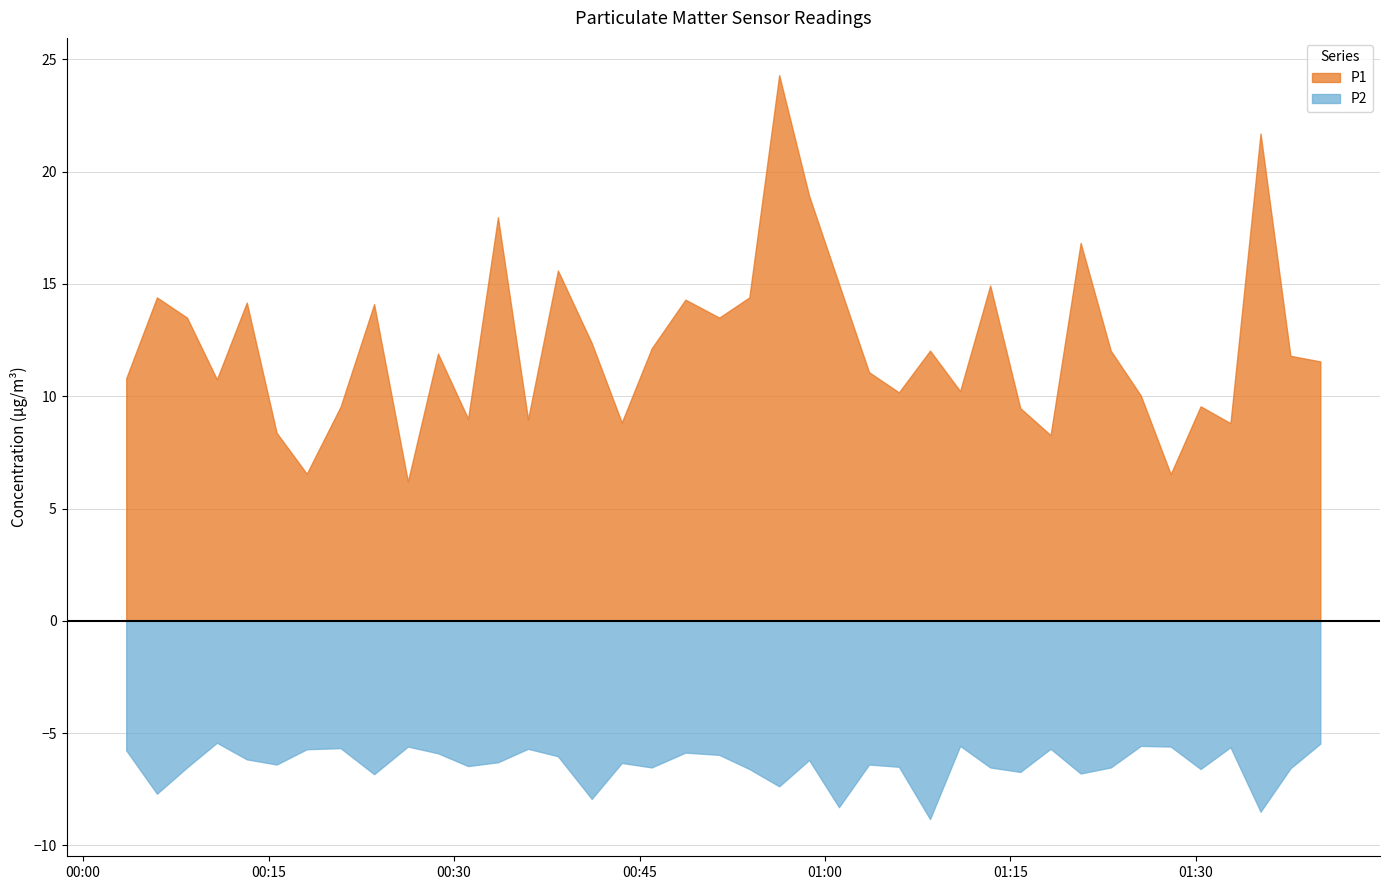

True or false: P1 and P2 cross at least once.

False